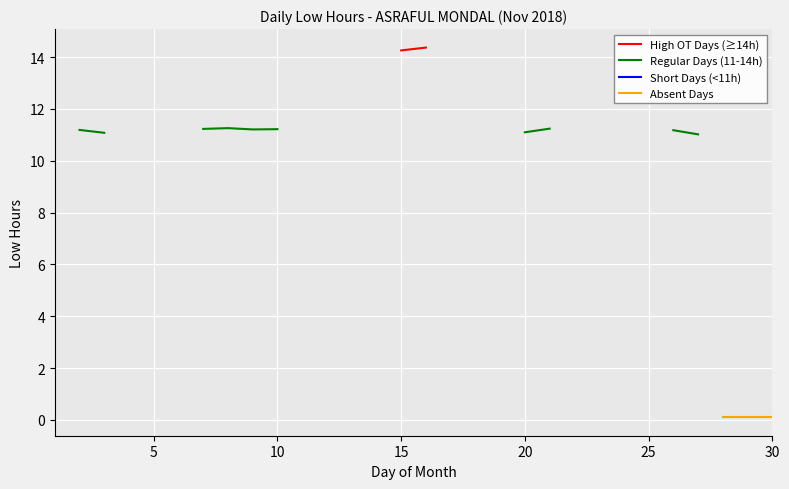

True or false: Short Days (<11h) has a value of 15.6 at 17.

False